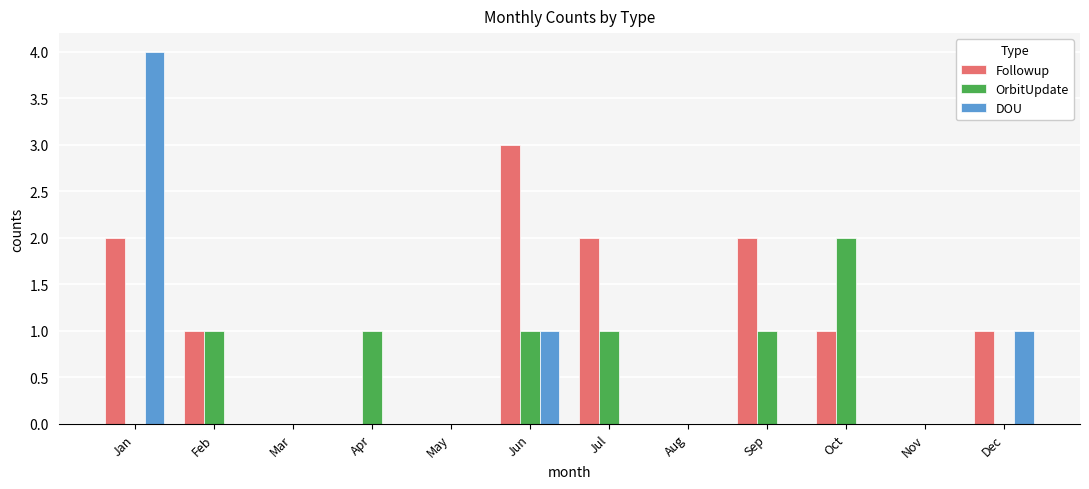

The value of Followup at Apr is 0. True or false?

True